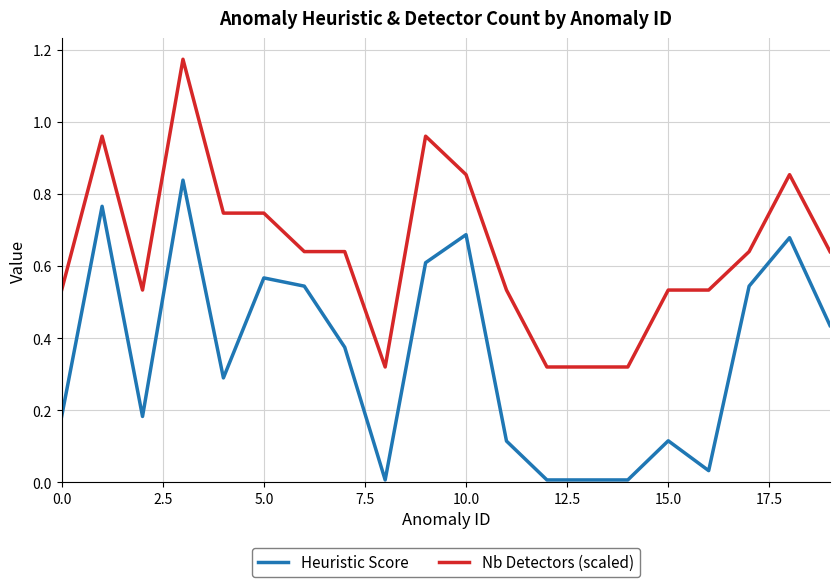

Rank the series by their maximum value, from highest to lowest.

Nb Detectors (scaled), Heuristic Score